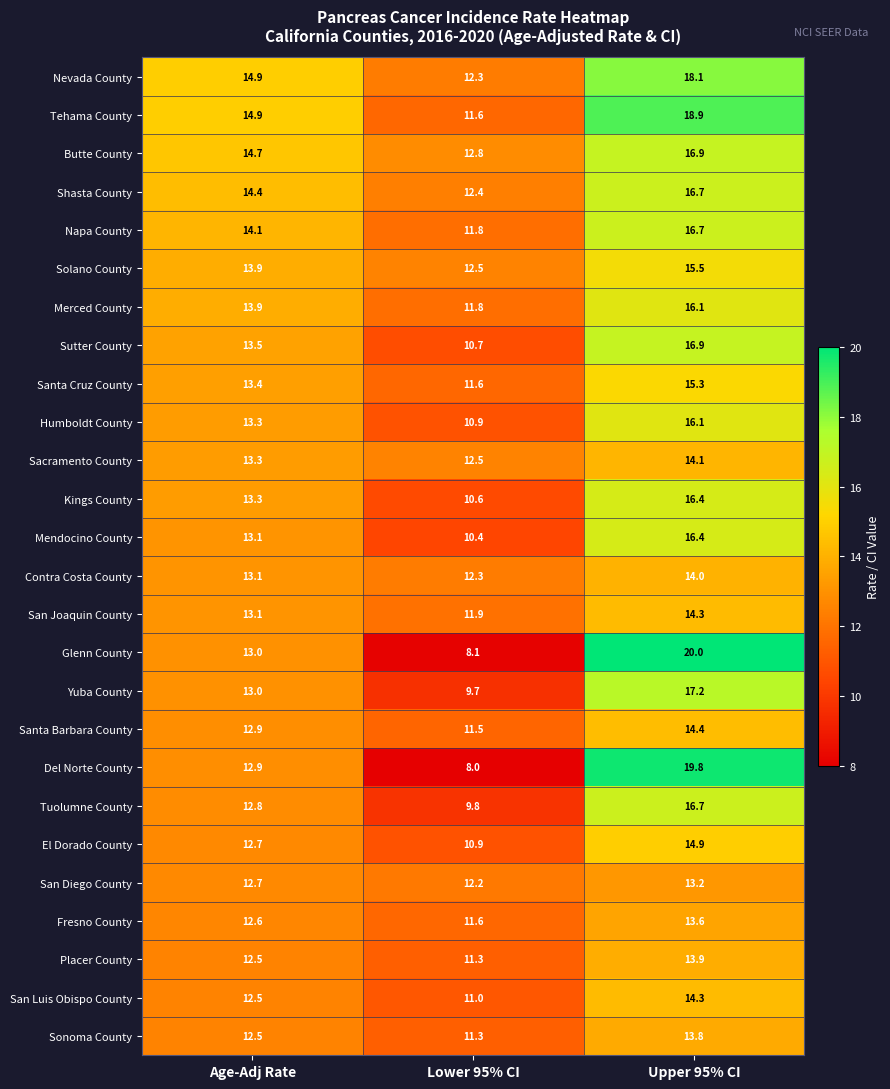

At which category does the chart reach its peak across all series?

Upper 95% CI